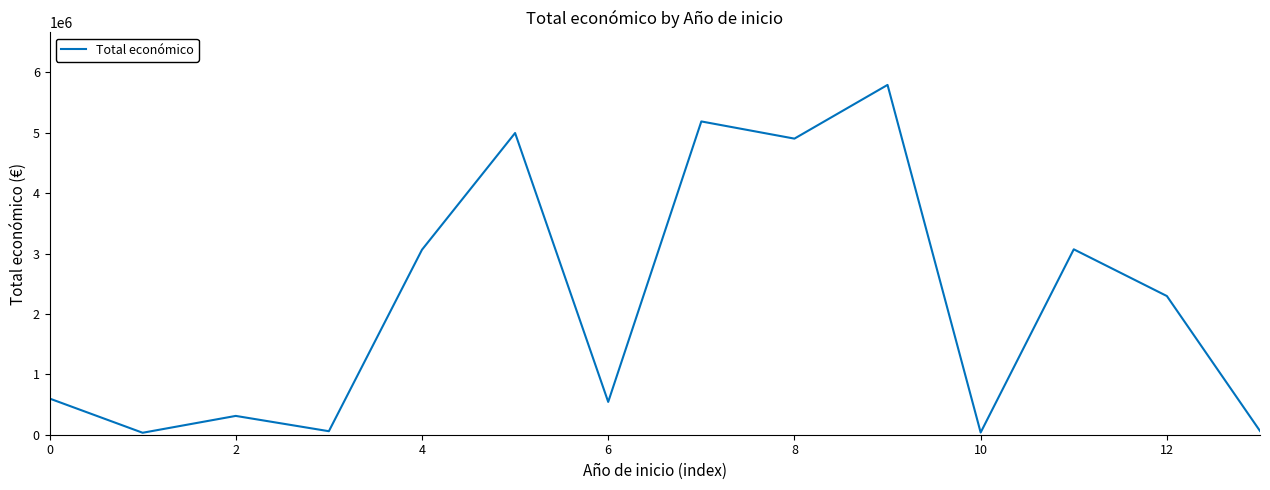

What is the sum of all values?

30950209